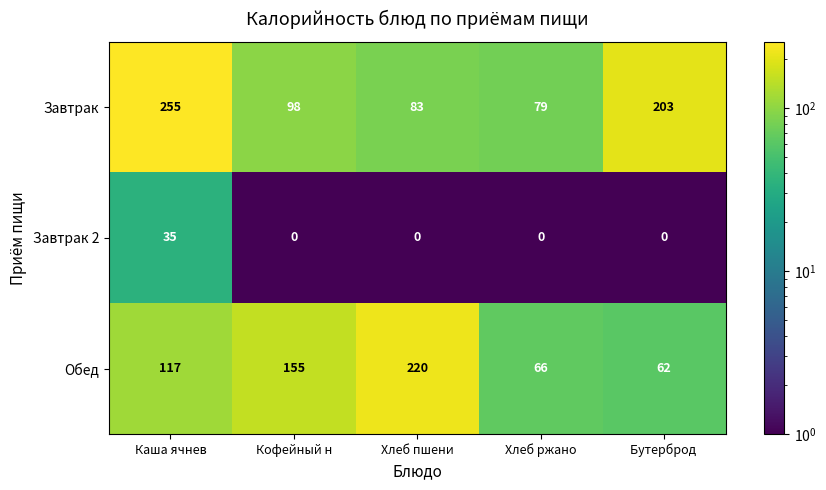

What is the difference between the Обед values at Кофейный н and Хлеб пшени?

65